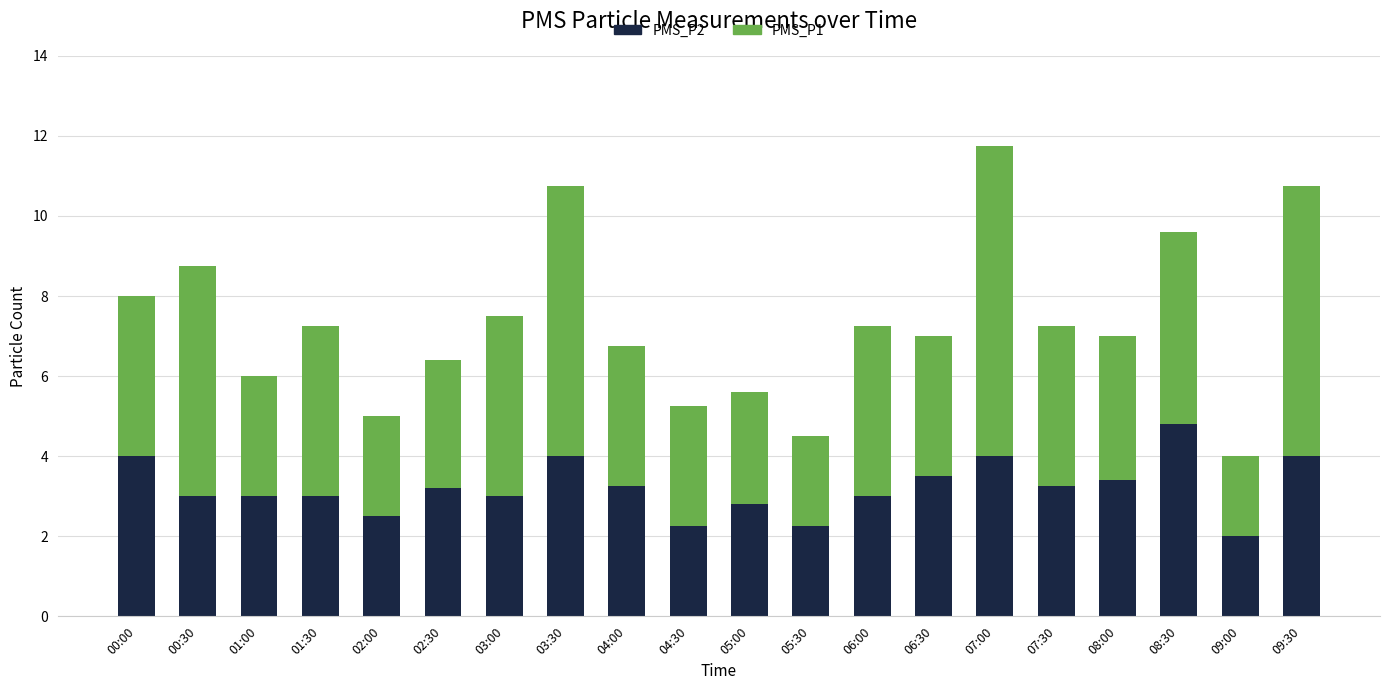

At which category is the sum across all series the highest?

07:00